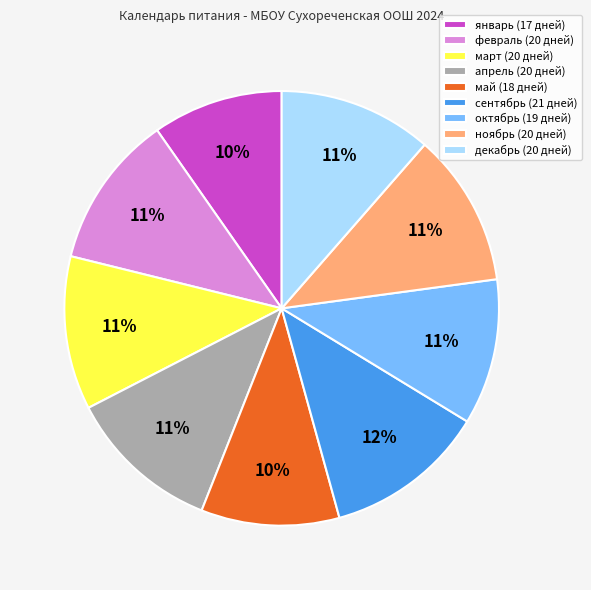

Combined, do октябрь (19 дней) and ноябрь (20 дней) account for over 50%?

No